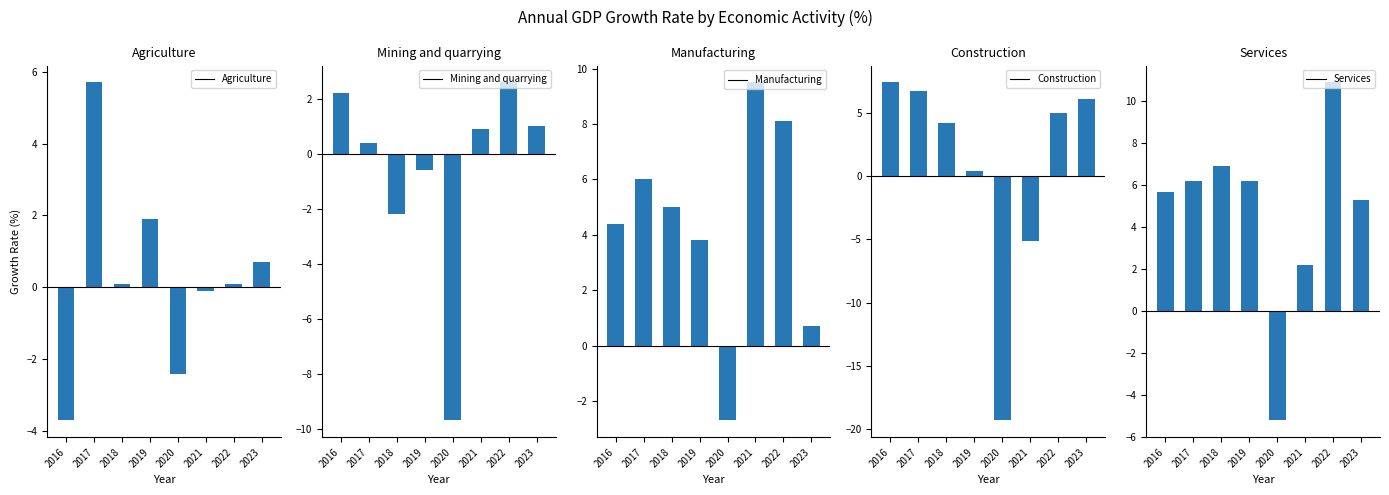

What is the sum of the Services values at 2019 and 2023?

11.5